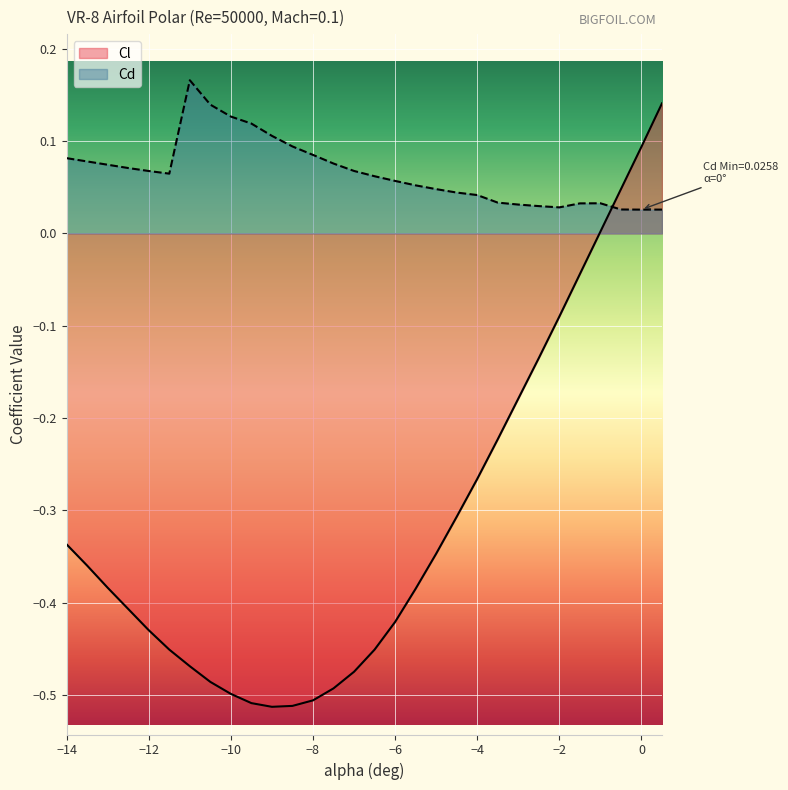

How many interior local peaks does the Cd series have?

2